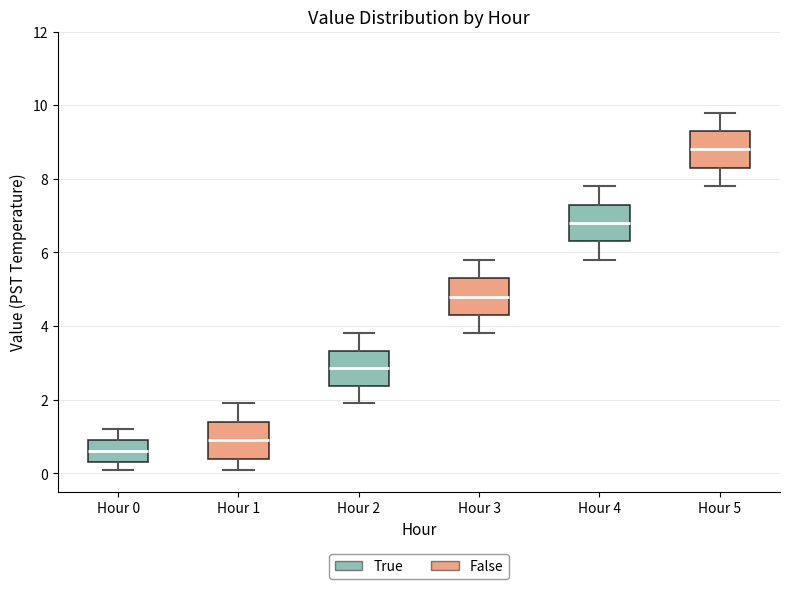

Reading left to right, transcribe this box plot: for each box, give where its median line is, the range the box spans, and where its two whiskers end, as read against the y-axis. The values are not printed on the chart, so give them approximately, as read against the axis.

Hour 0: median 0.6, box 0.4 to 1.0, whiskers 0.2 to 1.2
Hour 1: median 1.0, box 0.4 to 1.4, whiskers 0.2 to 2.0
Hour 2: median 2.8, box 2.4 to 3.4, whiskers 2.0 to 3.8
Hour 3: median 4.8, box 4.4 to 5.4, whiskers 3.8 to 5.8
Hour 4: median 6.8, box 6.4 to 7.4, whiskers 5.8 to 7.8
Hour 5: median 8.8, box 8.4 to 9.4, whiskers 7.8 to 9.8